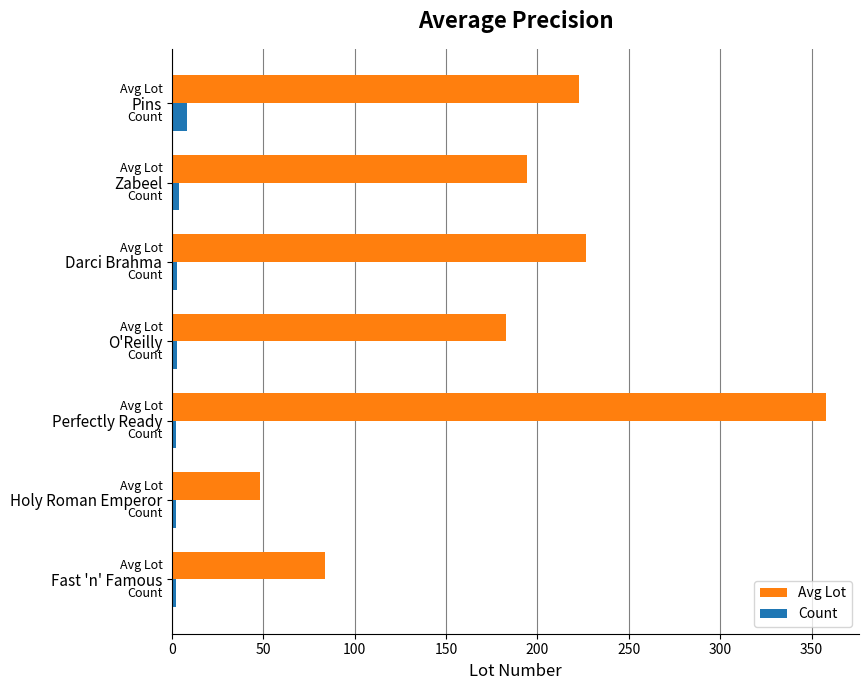

Is the value of Count at Zabeel greater than the value of Avg Lot at Zabeel?

No